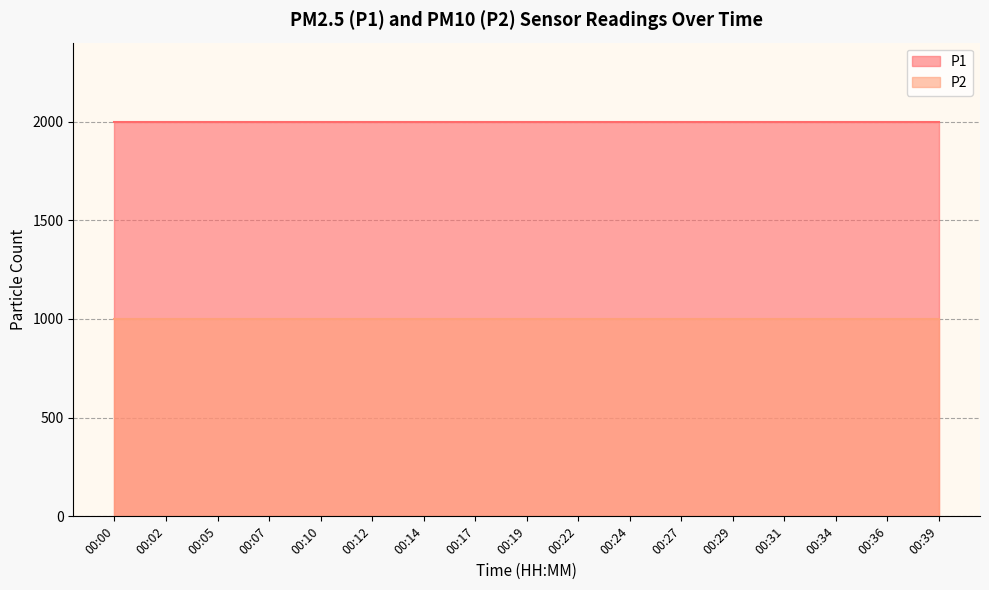

The P2 series shows 999.9 at 00:00. True or false?

True